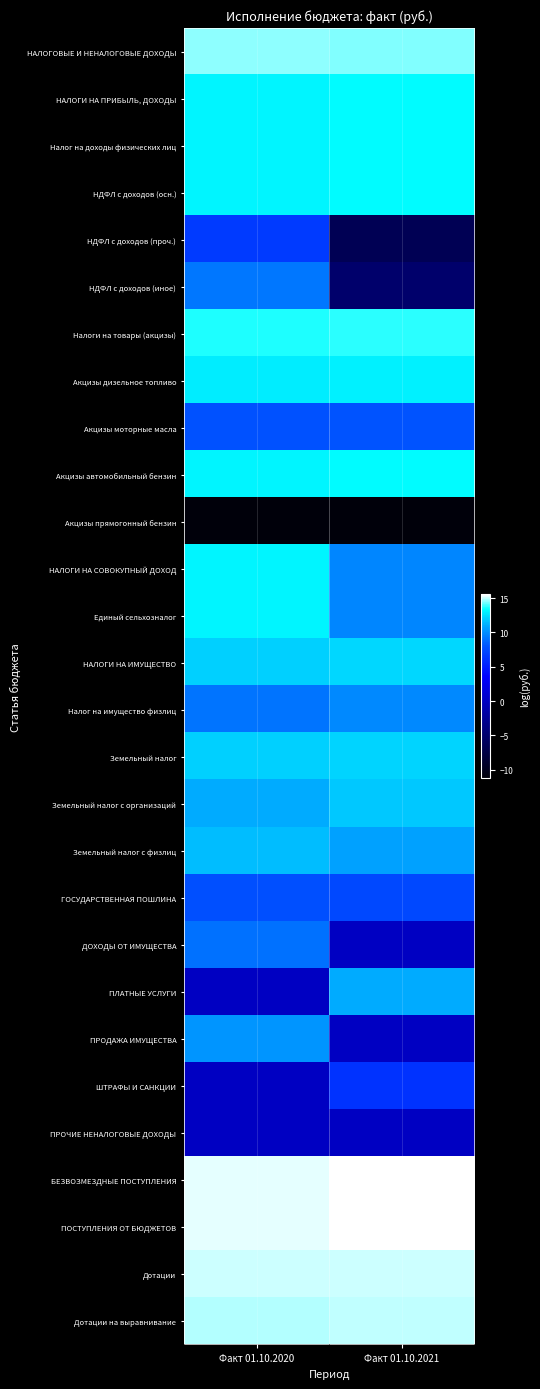

Reading left to right, list all the values displayed in this chart.

НАЛОГОВЫЕ И НЕНАЛОГОВЫЕ ДОХОДЫ: Факт 01.10.2020=14.5	Факт 01.10.2021=14.4
НАЛОГИ НА ПРИБЫЛЬ, ДОХОДЫ: Факт 01.10.2020=13.1	Факт 01.10.2021=13.3
Налог на доходы физических лиц: Факт 01.10.2020=13.1	Факт 01.10.2021=13.3
НДФЛ с доходов (осн.): Факт 01.10.2020=13.1	Факт 01.10.2021=13.3
НДФЛ с доходов (проч.): Факт 01.10.2020=6.6	Факт 01.10.2021=-6.5
НДФЛ с доходов (иное): Факт 01.10.2020=9.2	Факт 01.10.2021=-5.1
Налоги на товары (акцизы): Факт 01.10.2020=13.6	Факт 01.10.2021=13.7
Акцизы дизельное топливо: Факт 01.10.2020=12.8	Факт 01.10.2021=12.9
Акцизы моторные масла: Факт 01.10.2020=7.9	Факт 01.10.2021=8.0
Акцизы автомобильный бензин: Факт 01.10.2020=13.1	Факт 01.10.2021=13.3
Акцизы прямогонный бензин: Факт 01.10.2020=-11.2	Факт 01.10.2021=-11.2
НАЛОГИ НА СОВОКУПНЫЙ ДОХОД: Факт 01.10.2020=13.0	Факт 01.10.2021=9.8
Единый сельхозналог: Факт 01.10.2020=13.0	Факт 01.10.2021=9.8
НАЛОГИ НА ИМУЩЕСТВО: Факт 01.10.2020=12.1	Факт 01.10.2021=12.2
Налог на имущество физлиц: Факт 01.10.2020=9.1	Факт 01.10.2021=9.8
Земельный налог: Факт 01.10.2020=12.0	Факт 01.10.2021=12.1
Земельный налог с организаций: Факт 01.10.2020=11.0	Факт 01.10.2021=11.8
Земельный налог с физлиц: Факт 01.10.2020=11.5	Факт 01.10.2021=10.7
ГОСУДАРСТВЕННАЯ ПОШЛИНА: Факт 01.10.2020=7.7	Факт 01.10.2021=7.3
ДОХОДЫ ОТ ИМУЩЕСТВА: Факт 01.10.2020=9.0	Факт 01.10.2021=0.0
ПЛАТНЫЕ УСЛУГИ: Факт 01.10.2020=0.0	Факт 01.10.2021=11.0
ПРОДАЖА ИМУЩЕСТВА: Факт 01.10.2020=10.3	Факт 01.10.2021=0.0
ШТРАФЫ И САНКЦИИ: Факт 01.10.2020=0.0	Факт 01.10.2021=6.2
ПРОЧИЕ НЕНАЛОГОВЫЕ ДОХОДЫ: Факт 01.10.2020=0.0	Факт 01.10.2021=0.0
БЕЗВОЗМЕЗДНЫЕ ПОСТУПЛЕНИЯ: Факт 01.10.2020=15.2	Факт 01.10.2021=15.5
ПОСТУПЛЕНИЯ ОТ БЮДЖЕТОВ: Факт 01.10.2020=15.2	Факт 01.10.2021=15.5
Дотации: Факт 01.10.2020=15.0	Факт 01.10.2021=15.1
Дотации на выравнивание: Факт 01.10.2020=14.9	Факт 01.10.2021=15.0